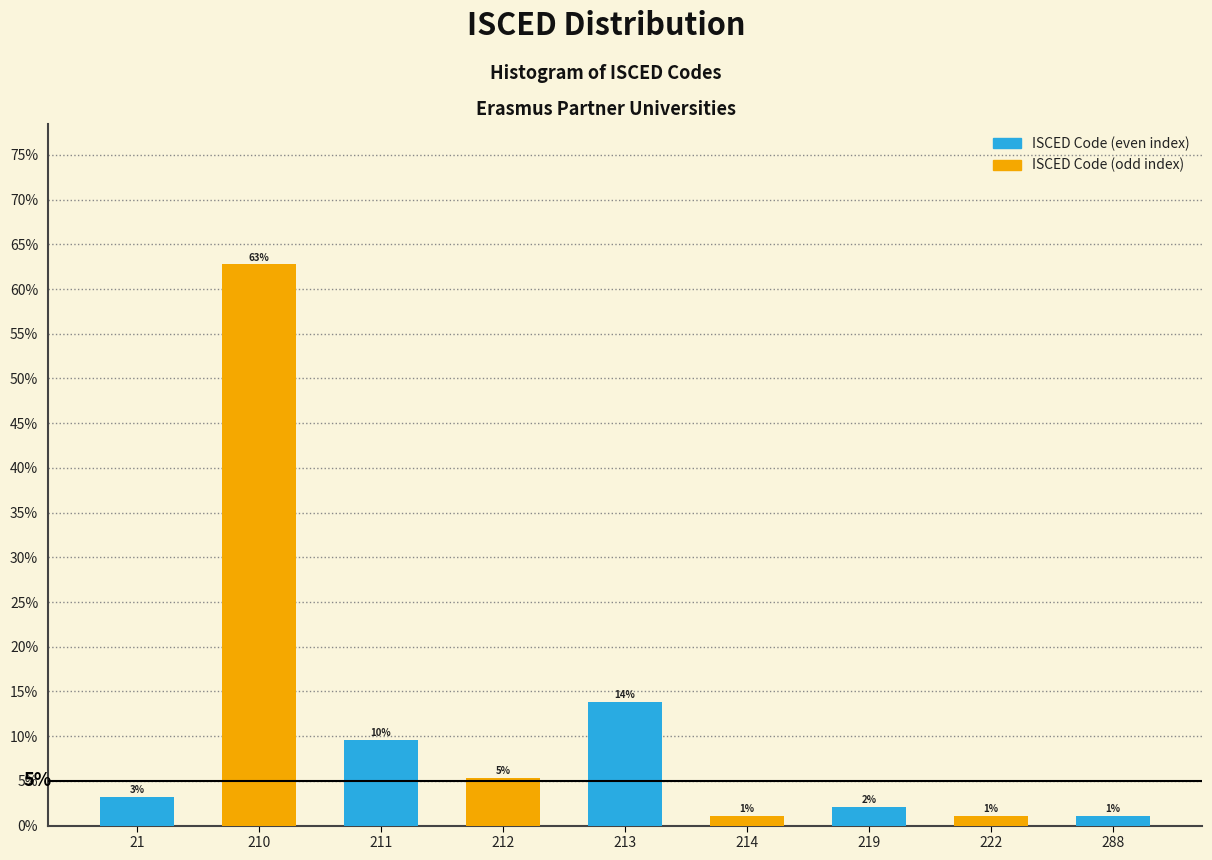

Are the bars horizontal?

No